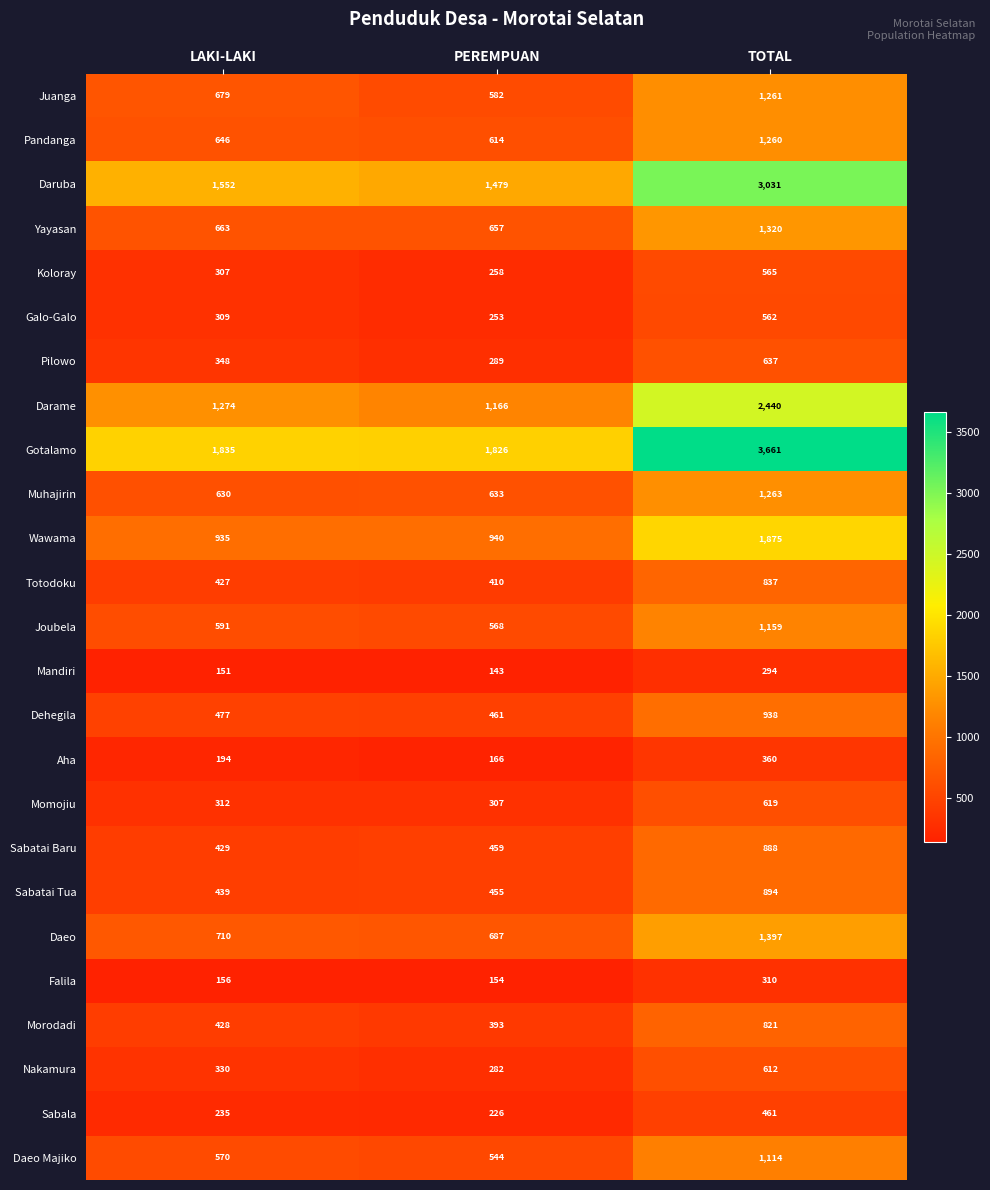

Which series has the largest total across all categories?

Gotalamo